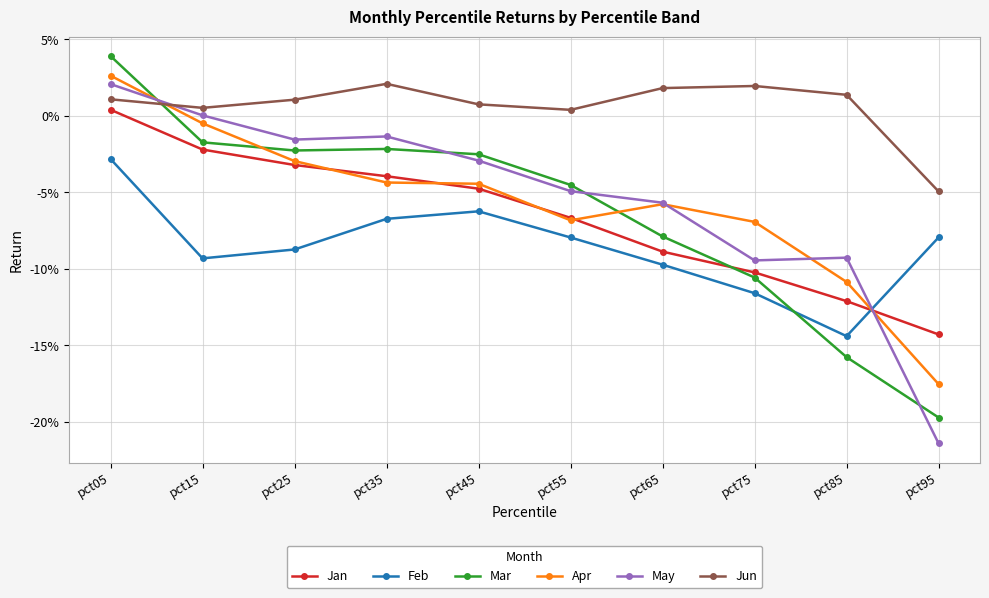

At which category does Apr reach its first local valley?

pct55